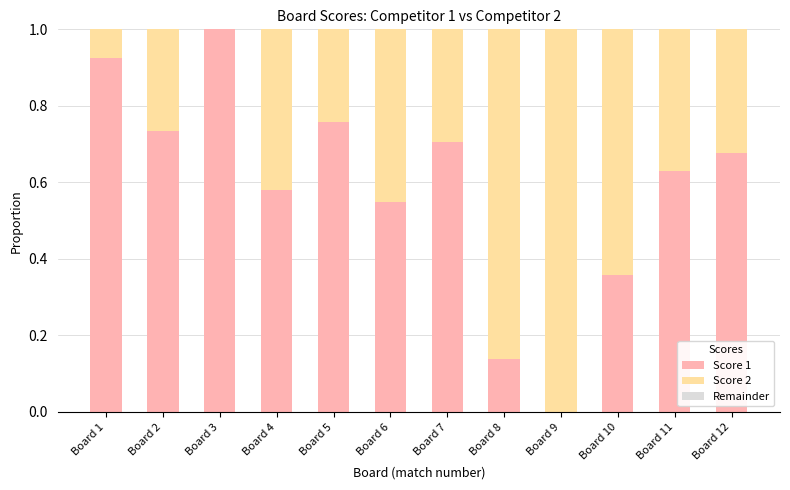

The Score 1 series shows 0.2 at Board 6. True or false?

False